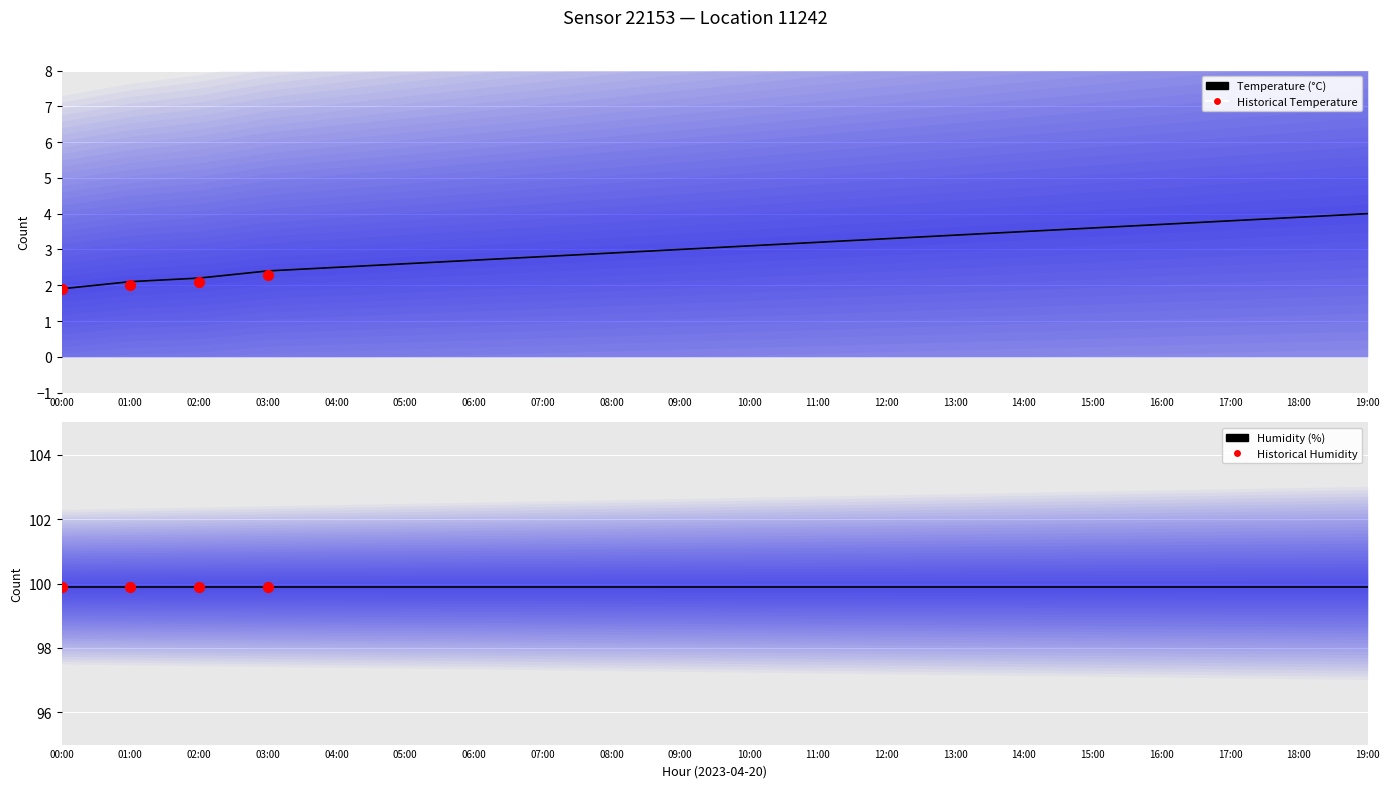

Approximately how many times larger is the value at 12:00 compared to 04:00?

1.3